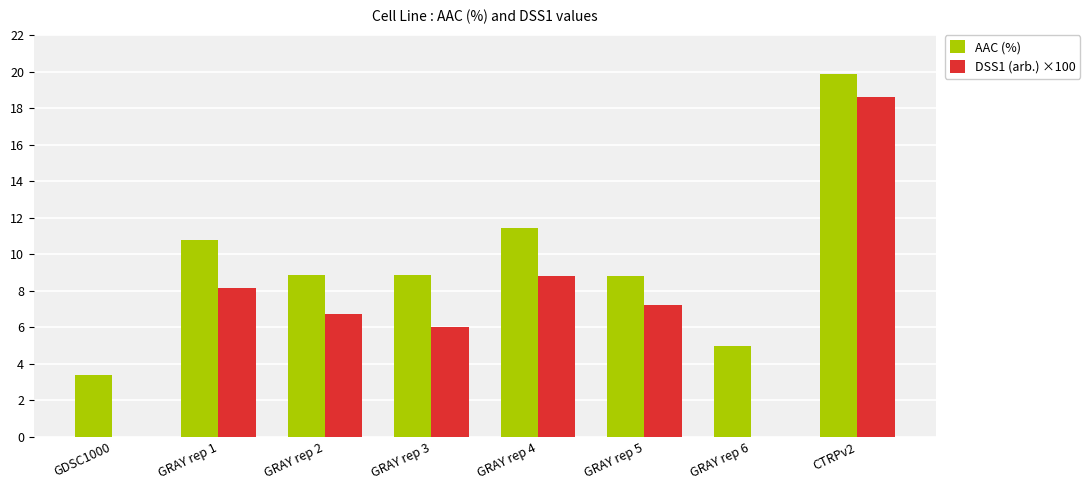

What is the total value across all series at GRAY rep 4?

20.2